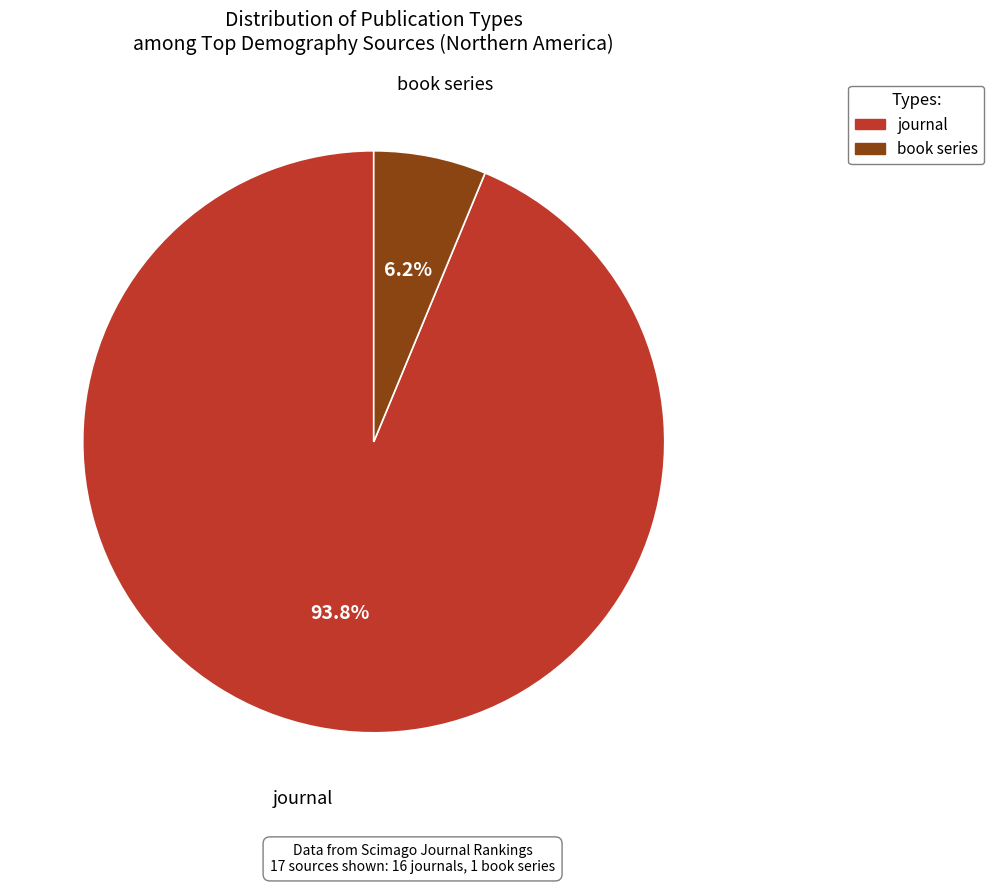

The book series slice represents 6% of the pie. True or false?

True